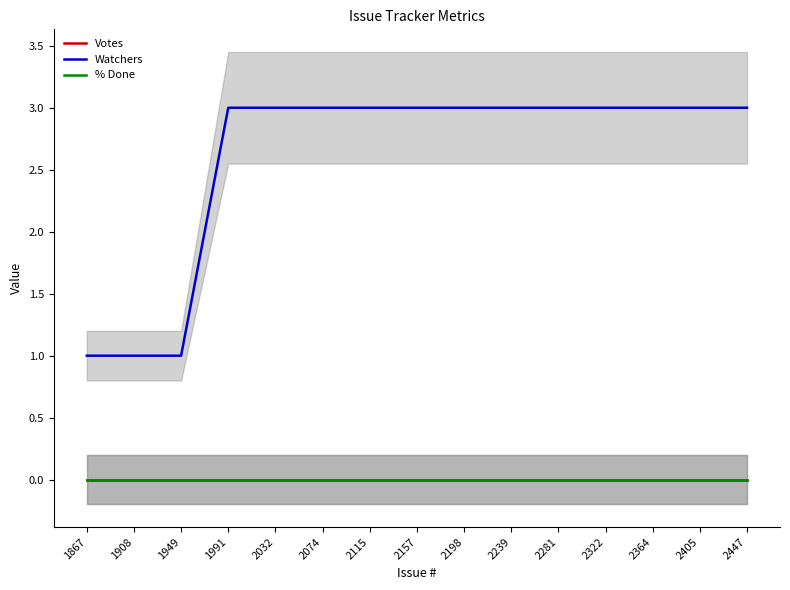

What is the lowest value of the Watchers series?

1